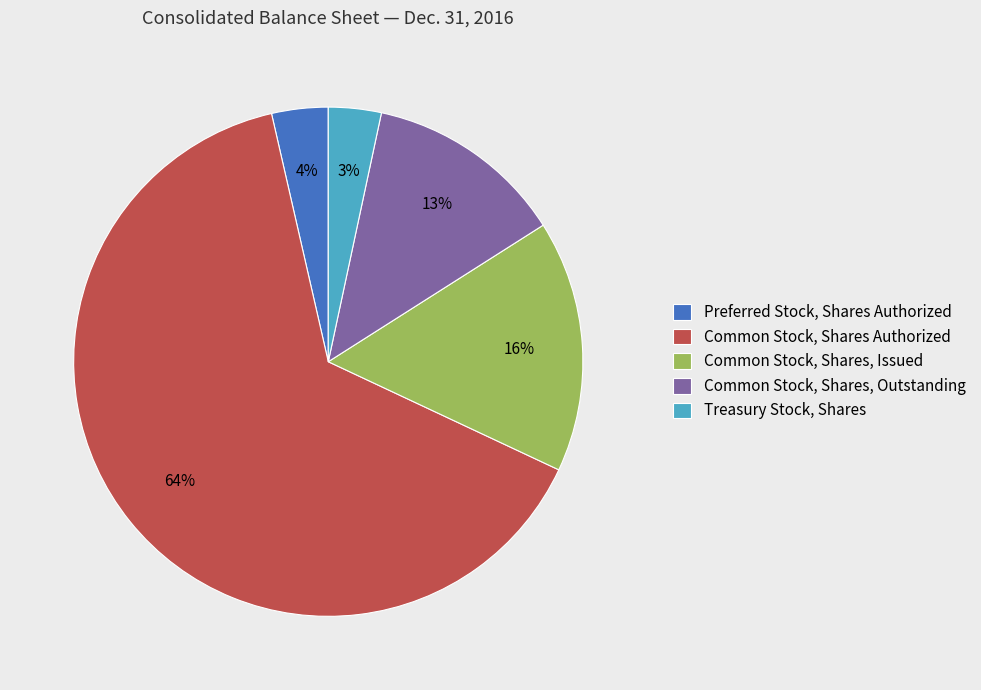

Count the number of slices in the pie.

5